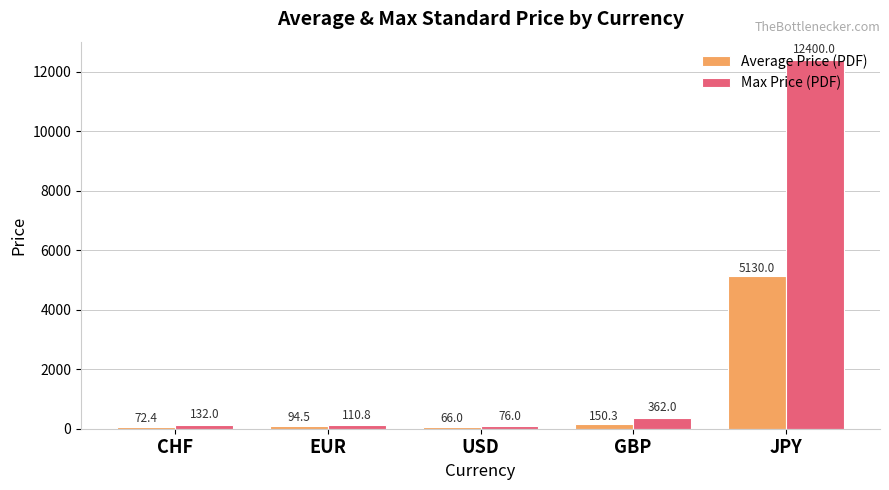

How many distinct data groups are displayed?

2